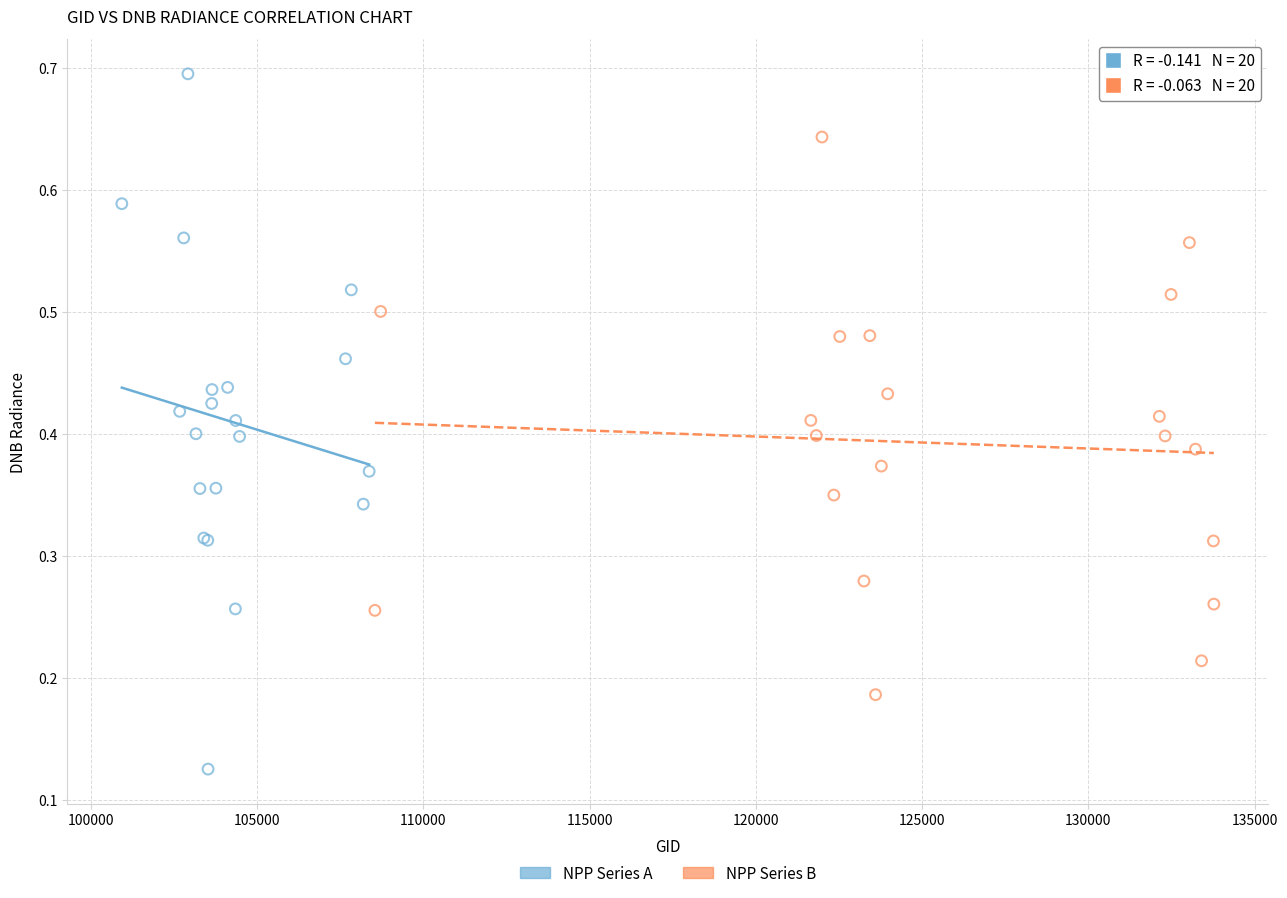

Which series reaches the maximum Y coordinate?

NPP Series A